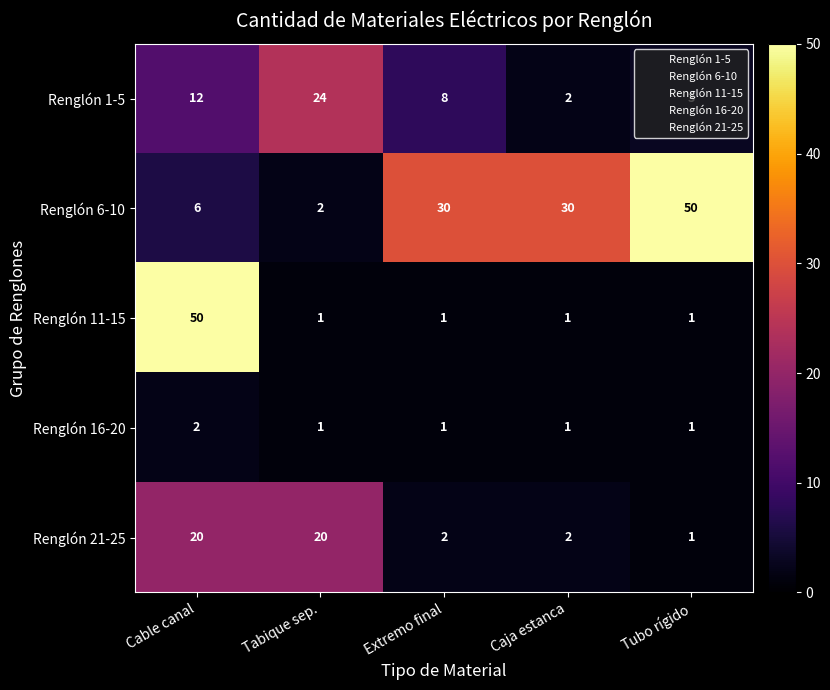

The value of Renglón 6-10 at Tubo rígido is 50. True or false?

True